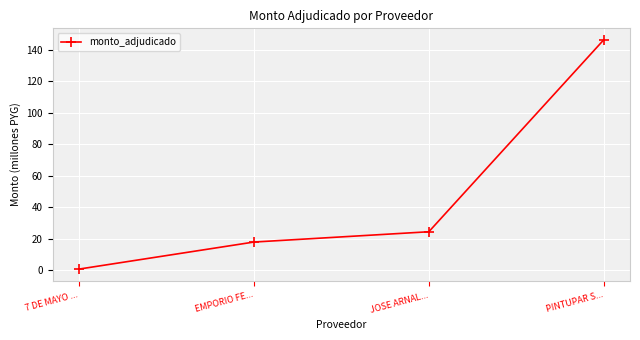

What is the label of the 1st point from the left?

7 DE MAYO ...